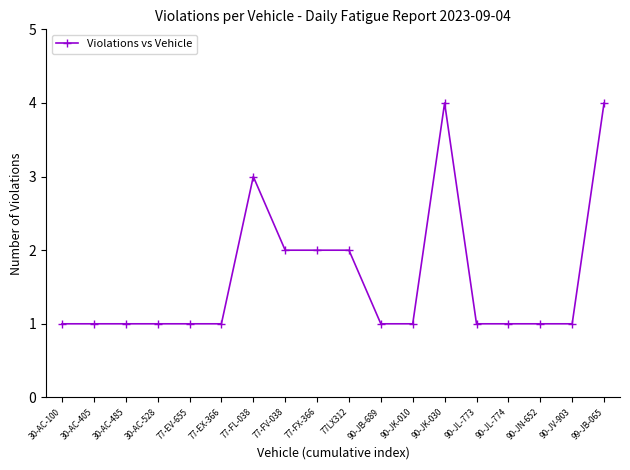

Does the chart have visible grid lines?

No